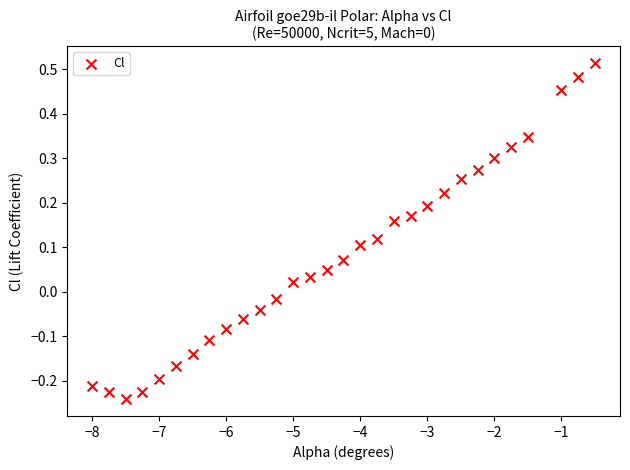

What is the range of X values (max minus min)?

7.5